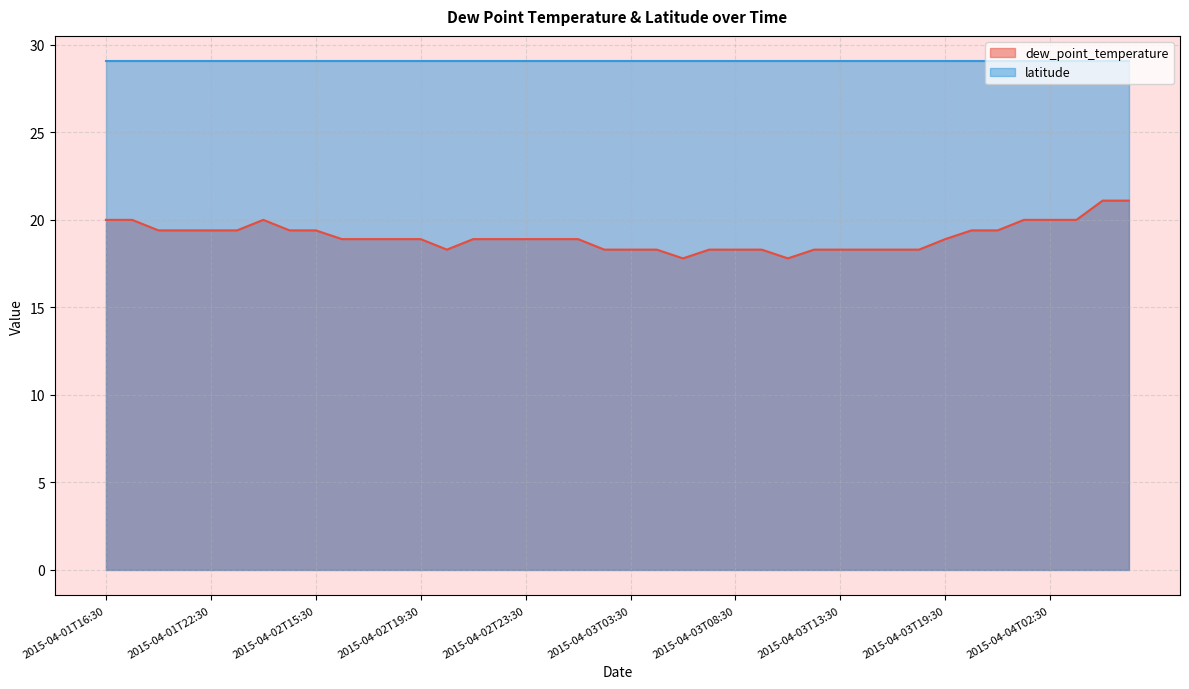

At which label does the data first exceed 18?

2015-04-01T16:30